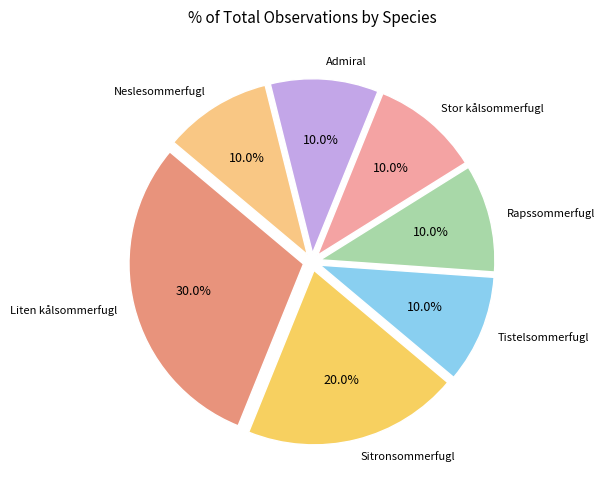

Count the number of slices in the pie.

7